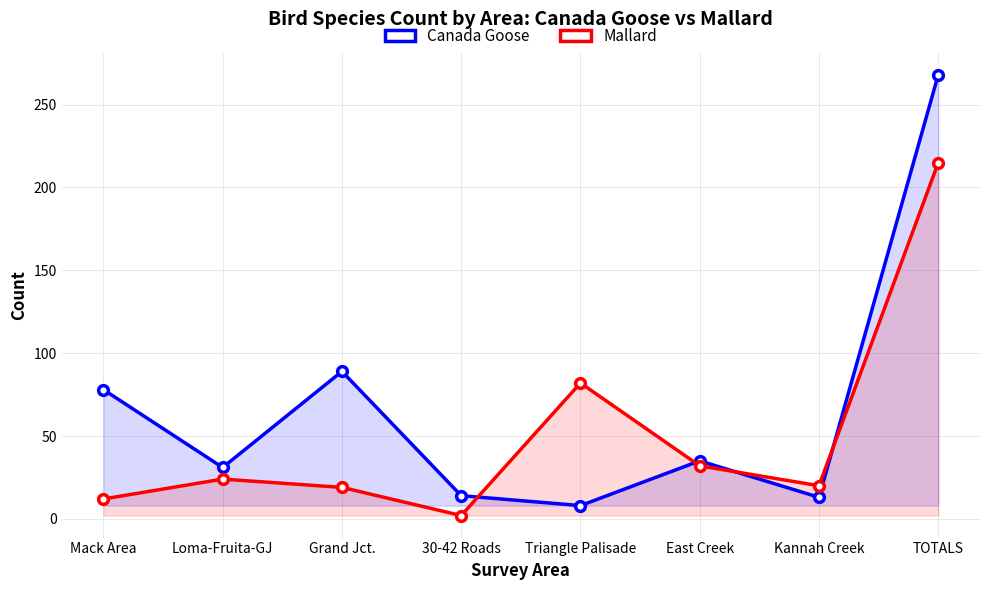

What value does the Canada Goose series have at 30-42 Roads, to the nearest 5?

15